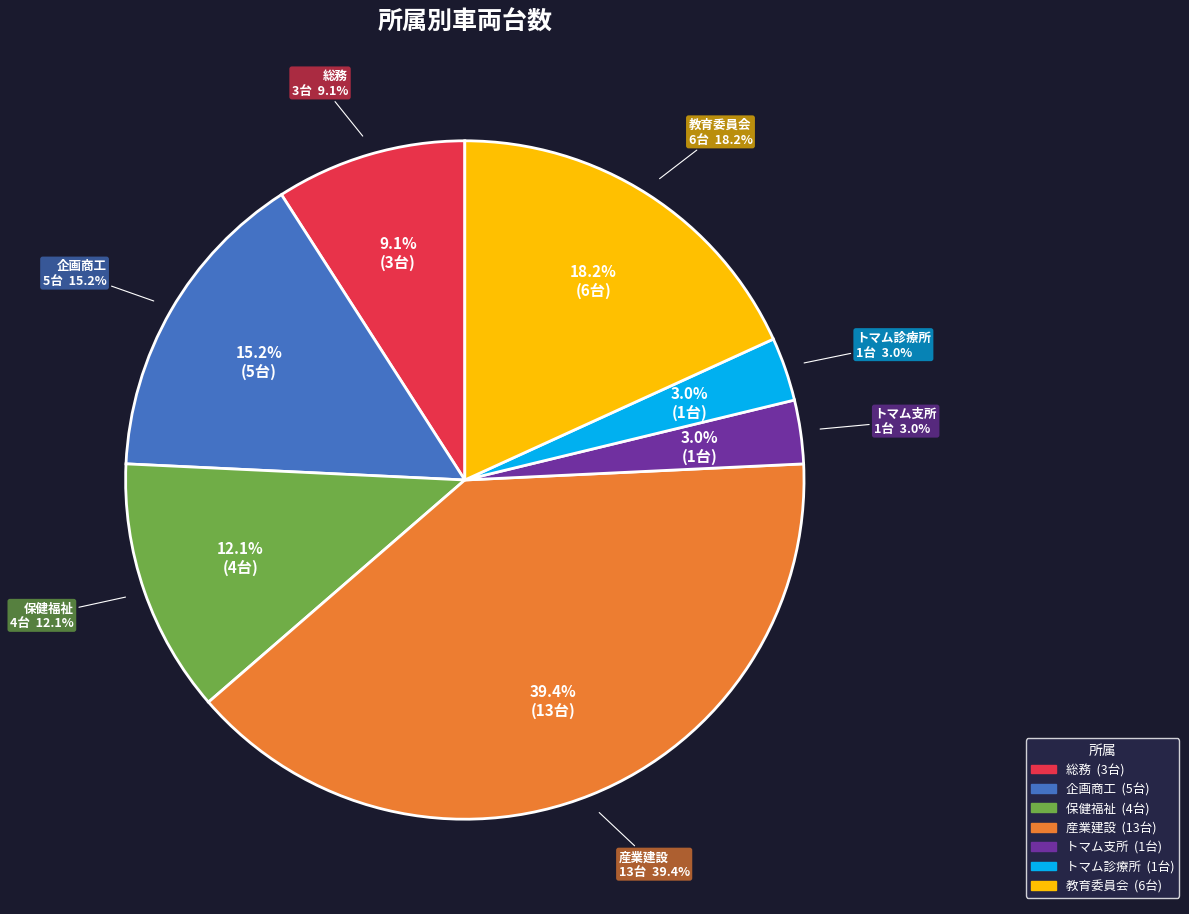

How many segments does this pie chart have?

7